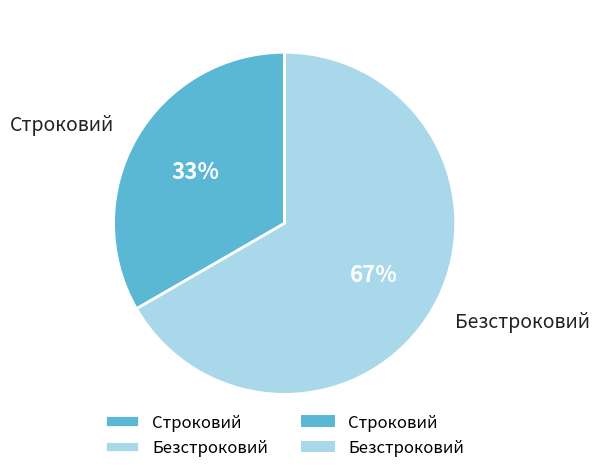

Rank the categories by value from highest to lowest.

Безстроковий, Строковий